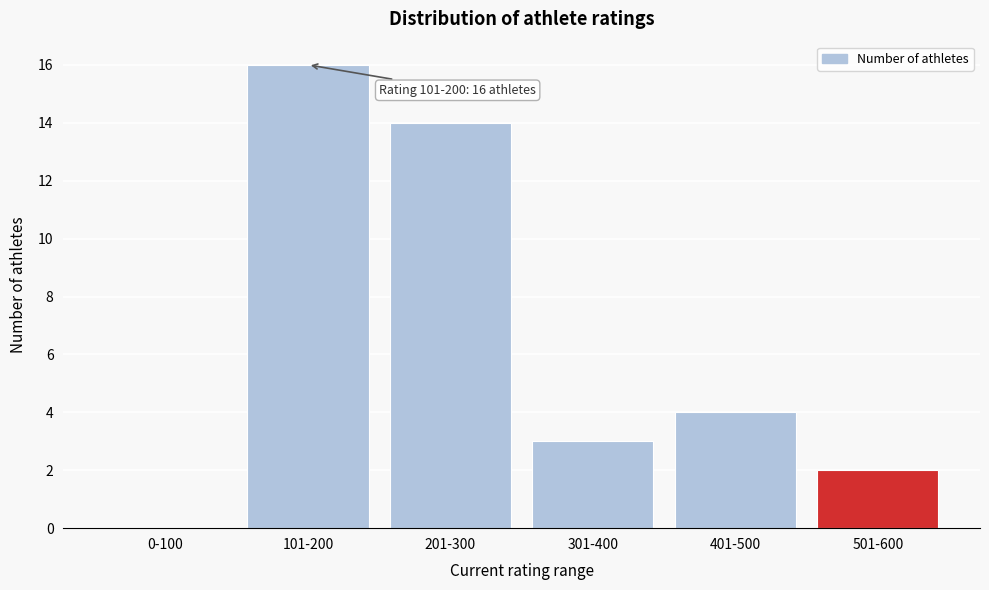

Reading right to left, extract all data points from this chart.

501-600=2	401-500=4	301-400=3	201-300=14	101-200=16	0-100=0